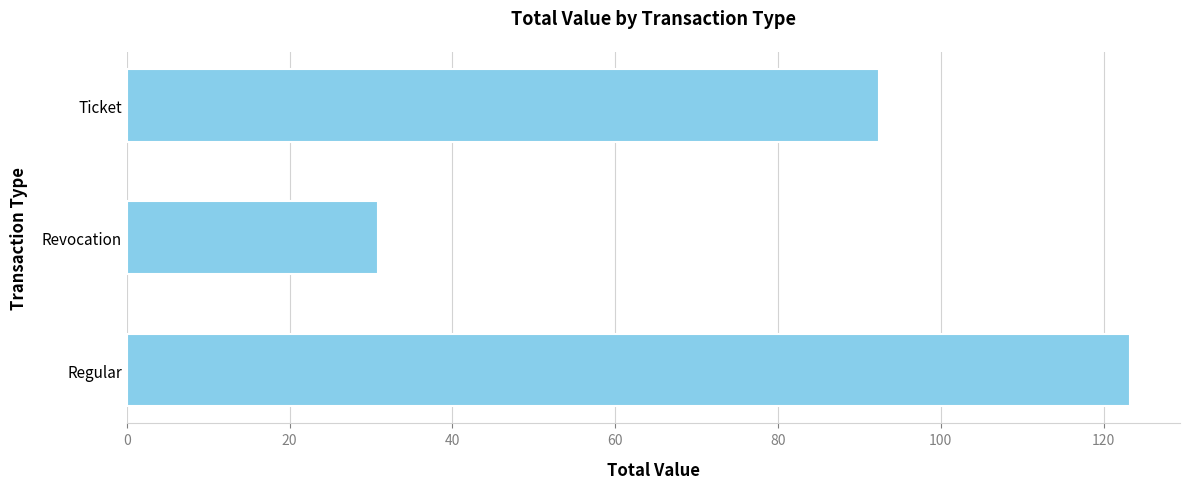

What is the difference between the second highest and minimum values?

61.6